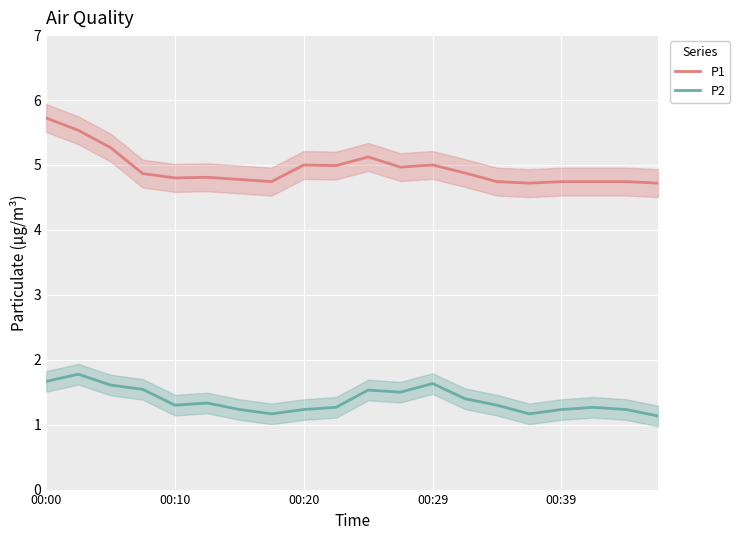

What is the minimum value for P2?

1.1